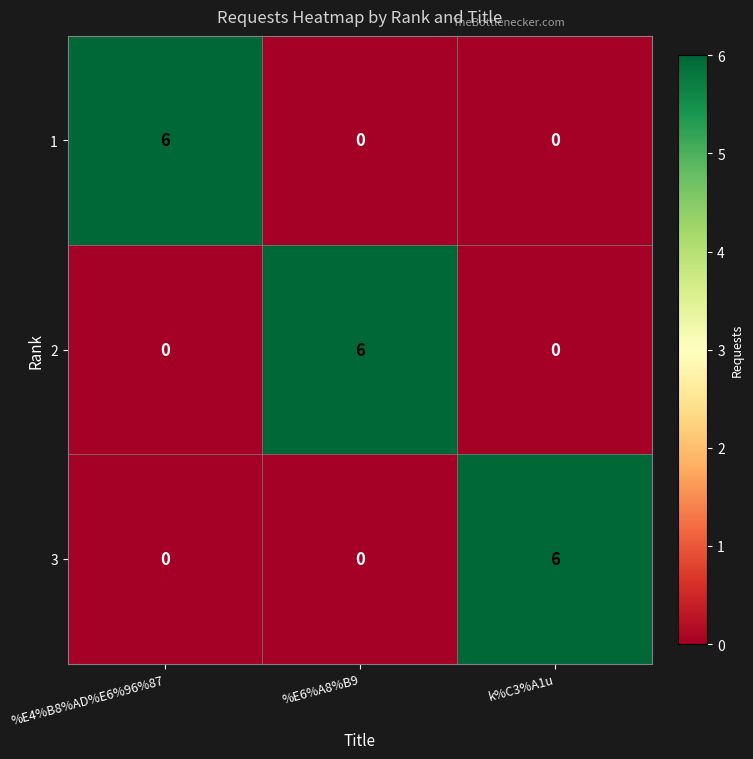

Which category has the highest value in the 3 series?

k%C3%A1u